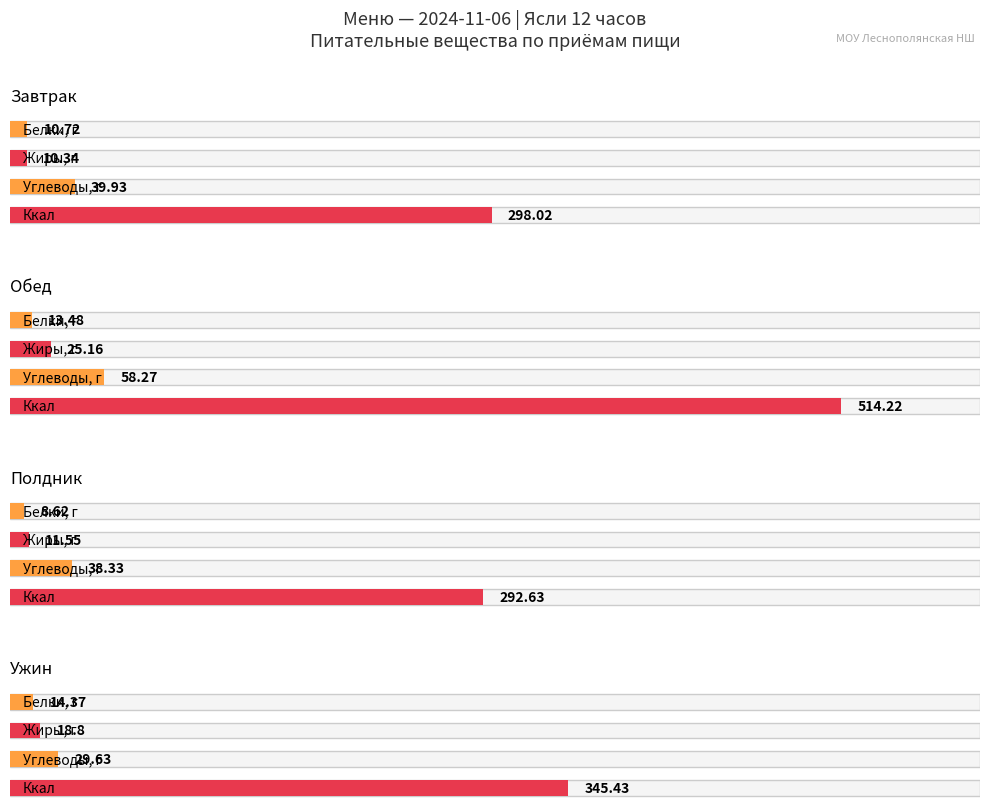

At which label does Углevoды, г reach its peak?

Обед